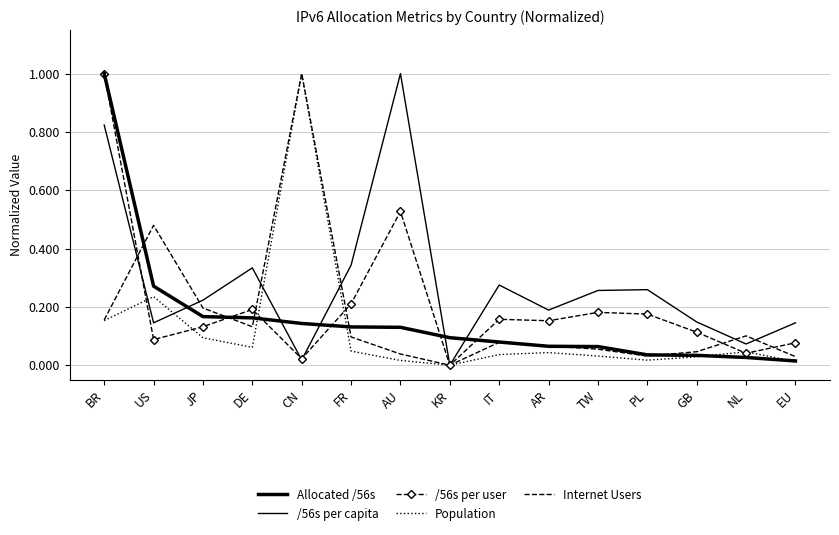

Which series ends up on top after the final intersection of Internet Users and /56s per capita?

/56s per capita